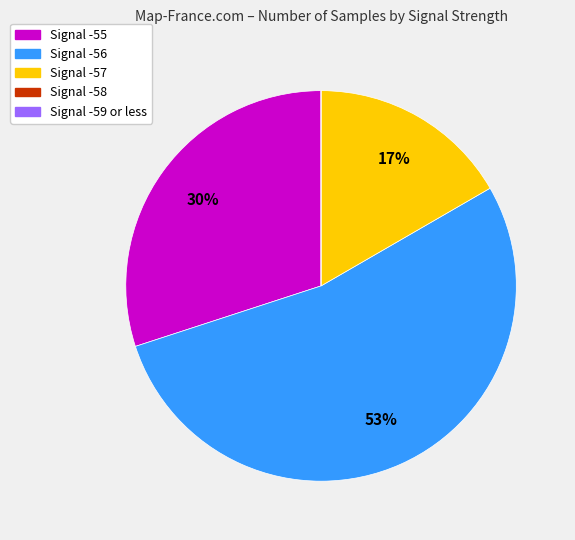

Is there a majority slice in this chart?

Yes